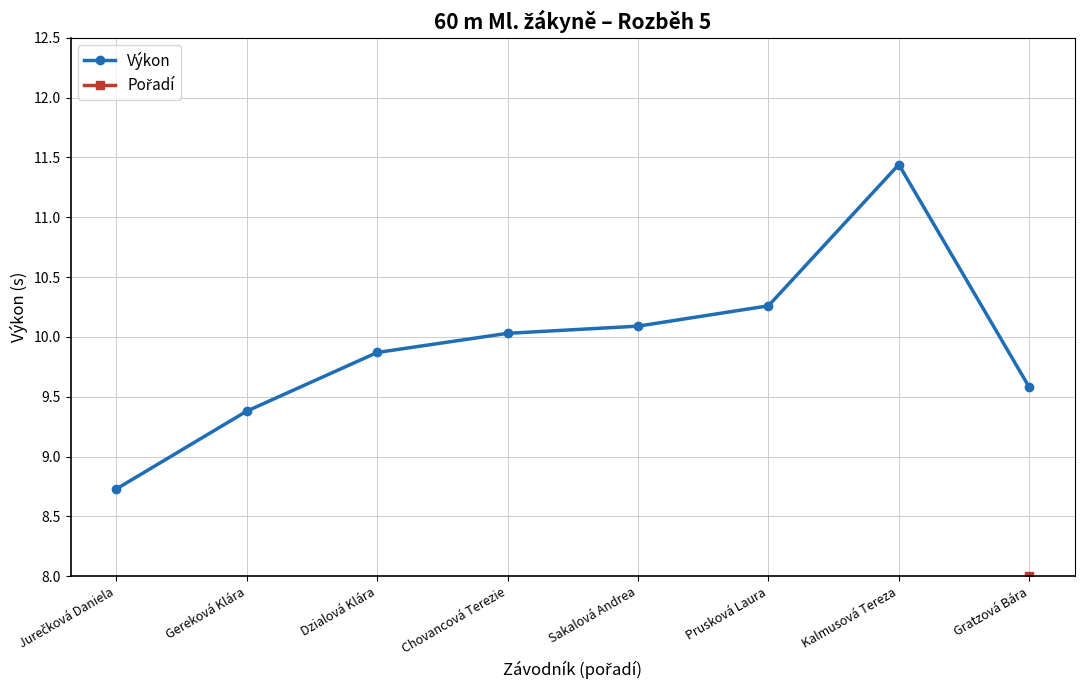

Reading left to right, list all the values displayed in this chart.

Výkon: Jurečková Daniela=8.7	Gereková Klára=9.4	Dzialová Klára=9.9	Chovancová Terezie=10.0	Sakalová Andrea=10.1	Prusková Laura=10.3	Kalmusová Tereza=11.4	Gratzová Bára=9.6
Pořadí: Jurečková Daniela=1.0	Gereková Klára=2.0	Dzialová Klára=3.0	Chovancová Terezie=4.0	Sakalová Andrea=5.0	Prusková Laura=6.0	Kalmusová Tereza=7.0	Gratzová Bára=8.0